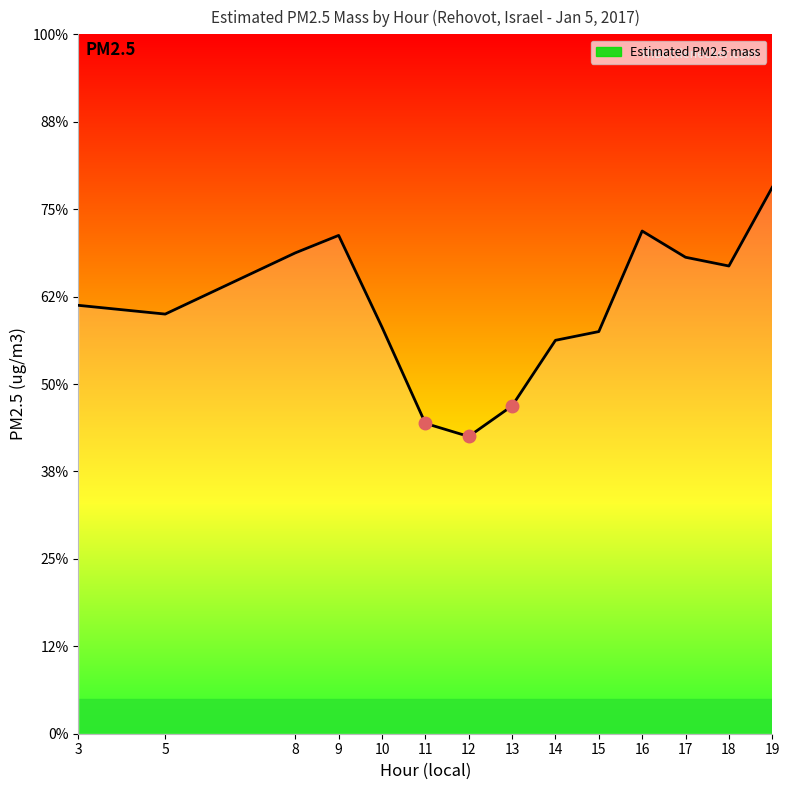

Which category has the lowest value across all series?

12